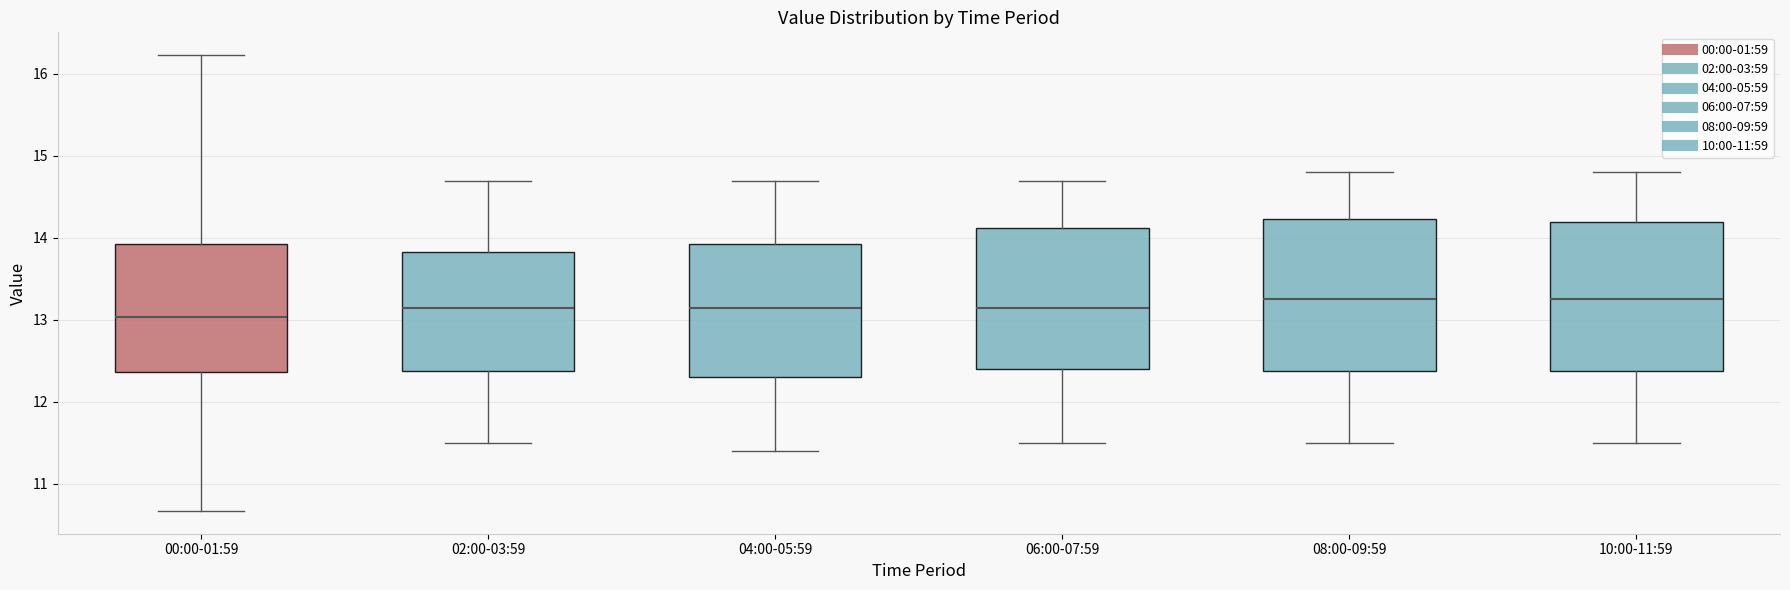

Reading left to right, transcribe this box plot: for each box, give where its median line is, the range the box spans, and where its two whiskers end, as read against the y-axis. The values are not printed on the chart, so give them approximately, as read against the axis.

00:00-01:59: median 13.0, box 12.4 to 13.9, whiskers 10.7 to 16.2
02:00-03:59: median 13.2, box 12.4 to 13.8, whiskers 11.5 to 14.7
04:00-05:59: median 13.2, box 12.3 to 13.9, whiskers 11.4 to 14.7
06:00-07:59: median 13.2, box 12.4 to 14.1, whiskers 11.5 to 14.7
08:00-09:59: median 13.3, box 12.4 to 14.2, whiskers 11.5 to 14.8
10:00-11:59: median 13.3, box 12.4 to 14.2, whiskers 11.5 to 14.8